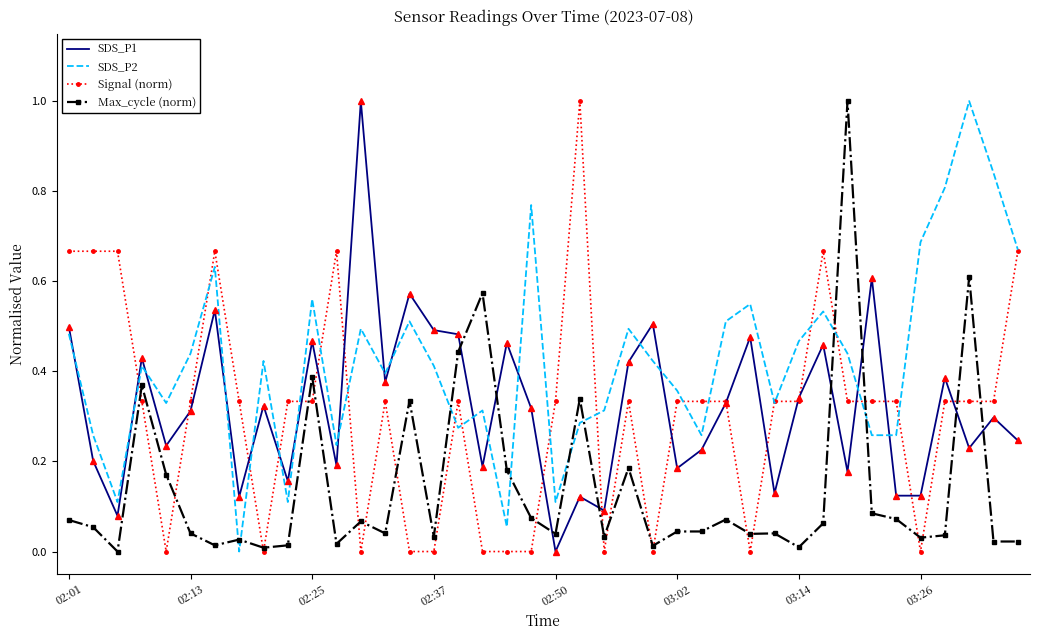

What is the maximum value for SDS_P2?

1.0